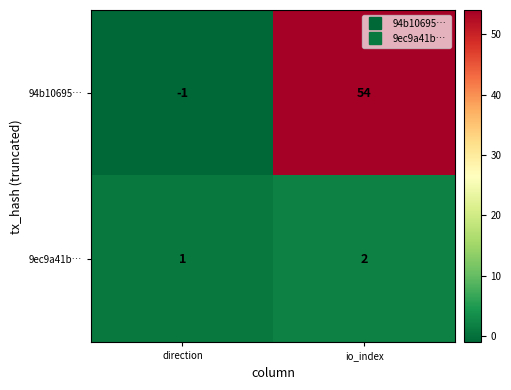

How many distinct data groups are displayed?

2